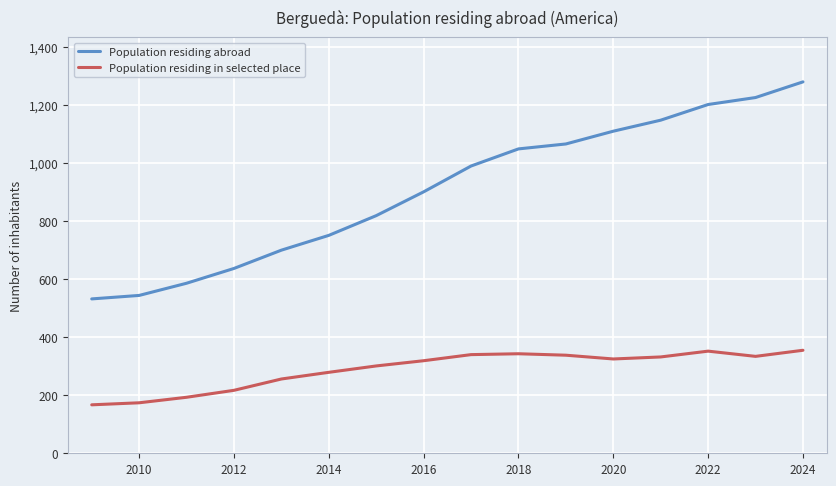

True or false: Population residing abroad and Population residing in selected place cross at least once.

False